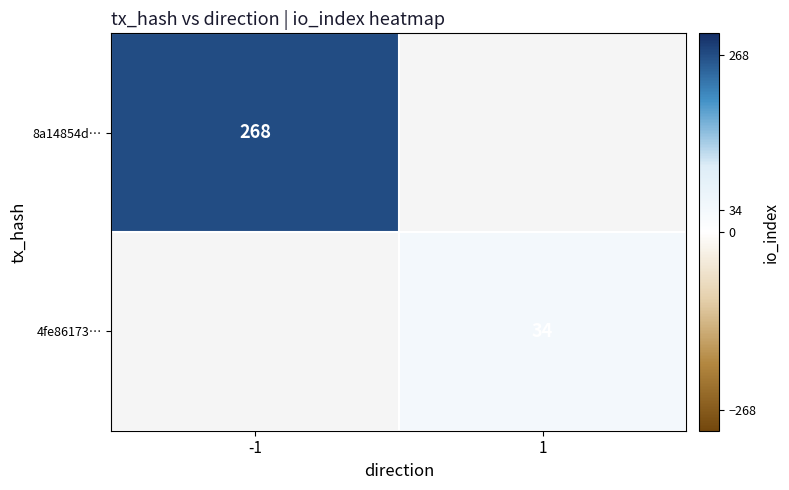

True or false: 8a14854d… has a value of 268 at -1.

True